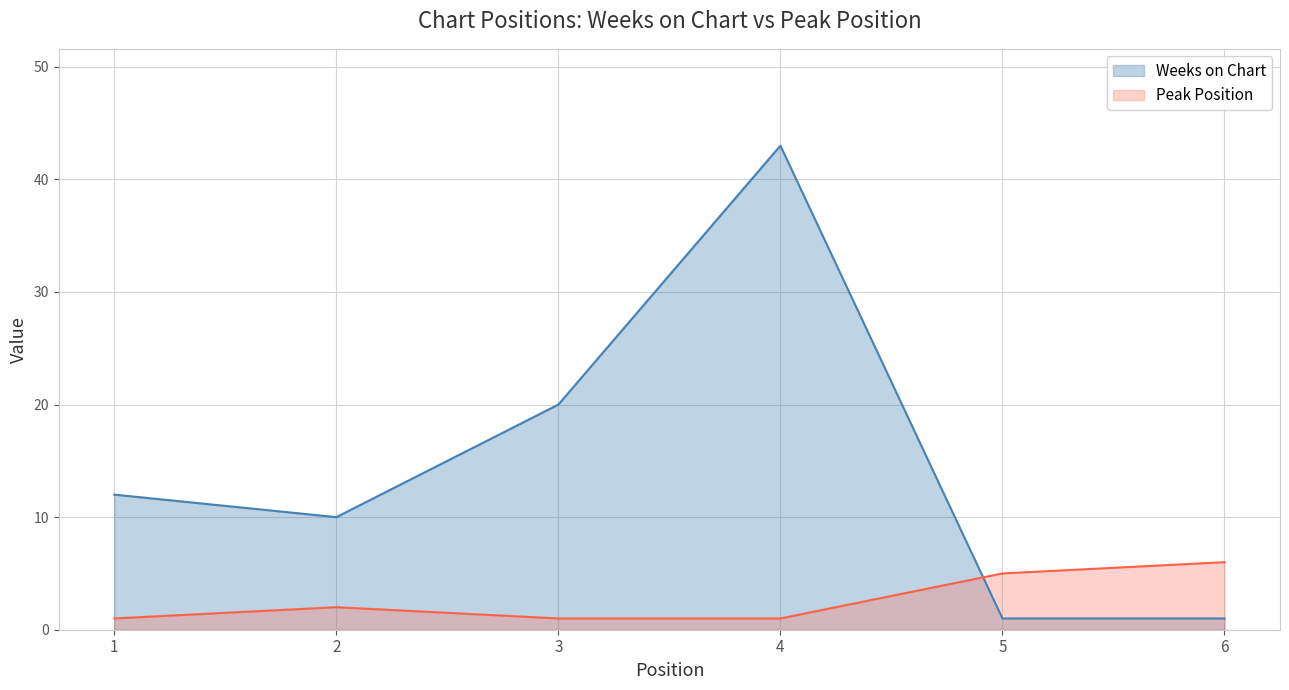

At which category does the chart reach its peak across all series?

4